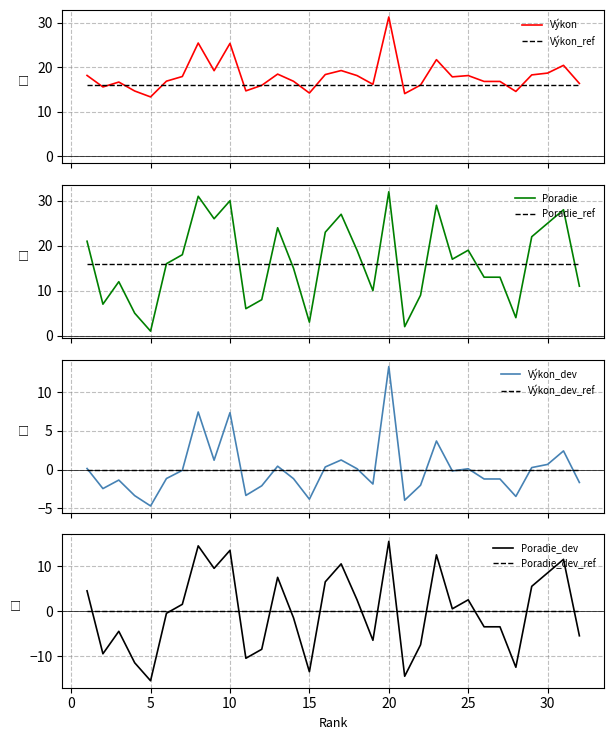

True or false: Poradie_dev and Poradie_dev_ref cross at least once.

True